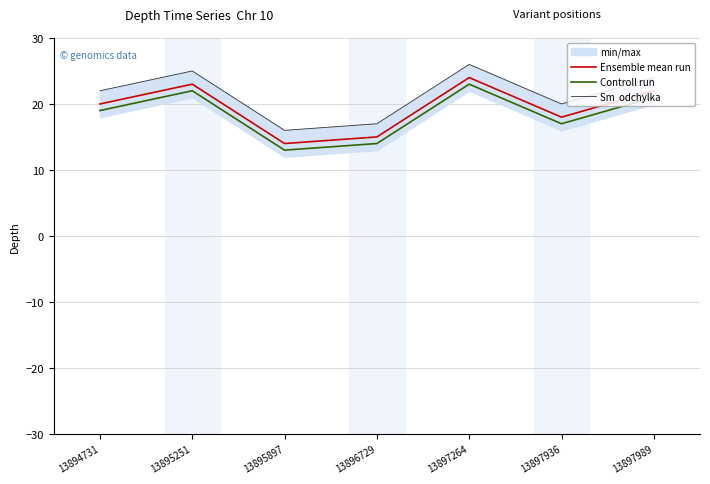

Reading left to right, extract all data points from this chart.

Ensemble mean run: 20	23	14	15	24	18	22
Controll run: 19	22	13	14	23	17	21
Sm  odchylka: 22	25	16	17	26	20	24